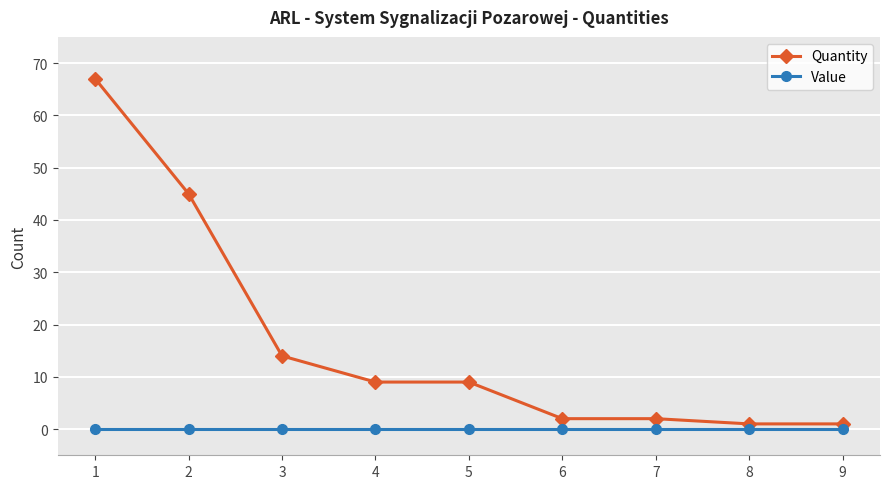

The value of Quantity at 7 is 2. True or false?

True